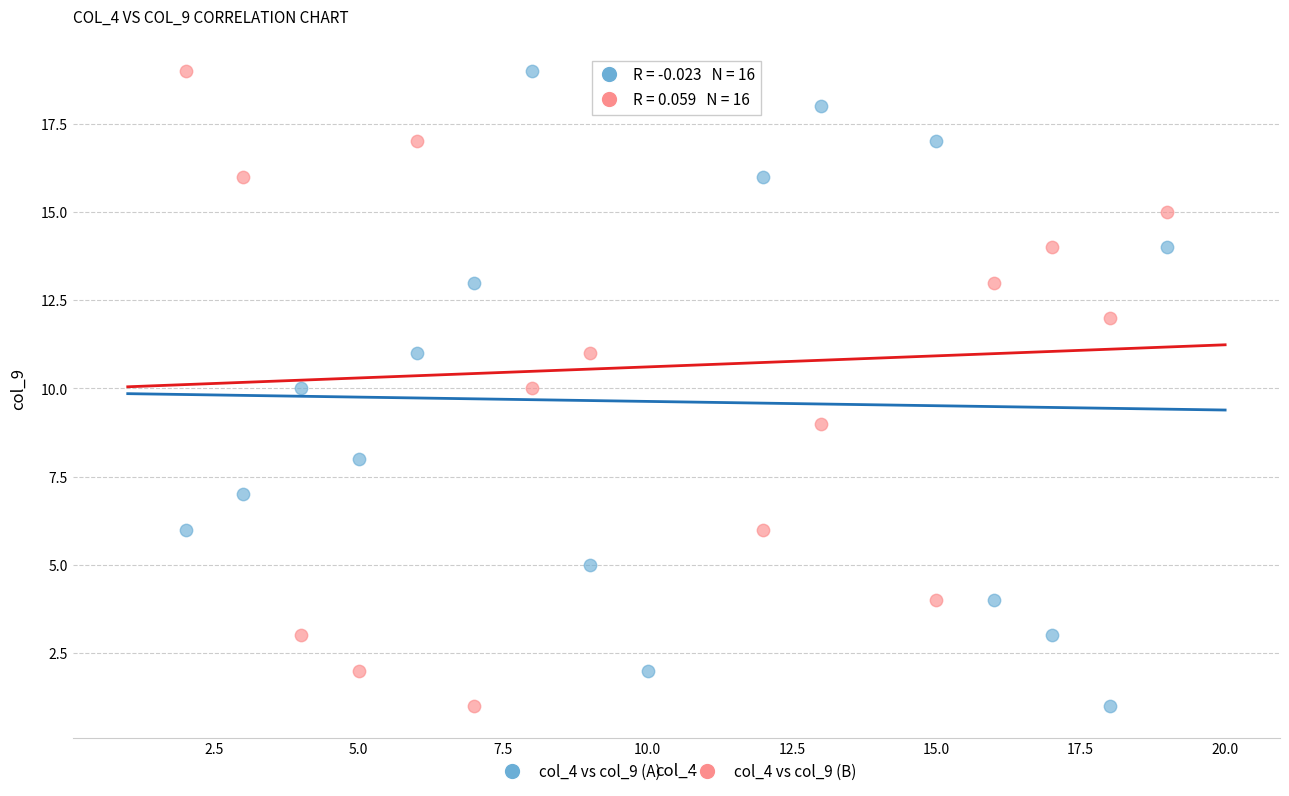

Across all data points, what is the range of X values (max minus min)?

17